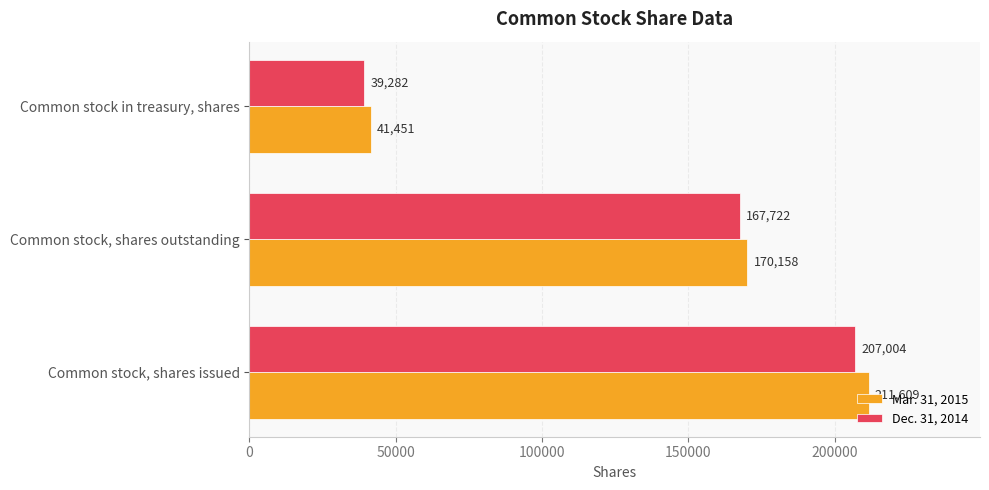

Which series has the largest total across all categories?

Mar. 31, 2015